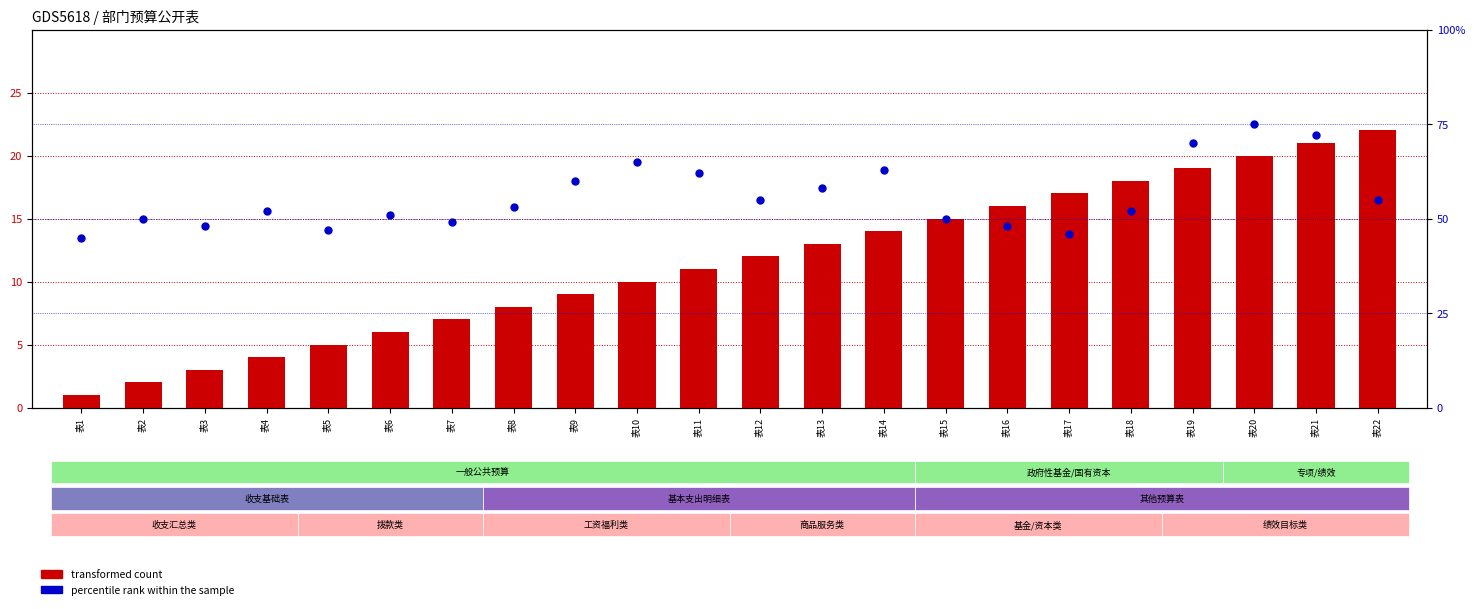

Which series contains the lowest Y value?

transformed count